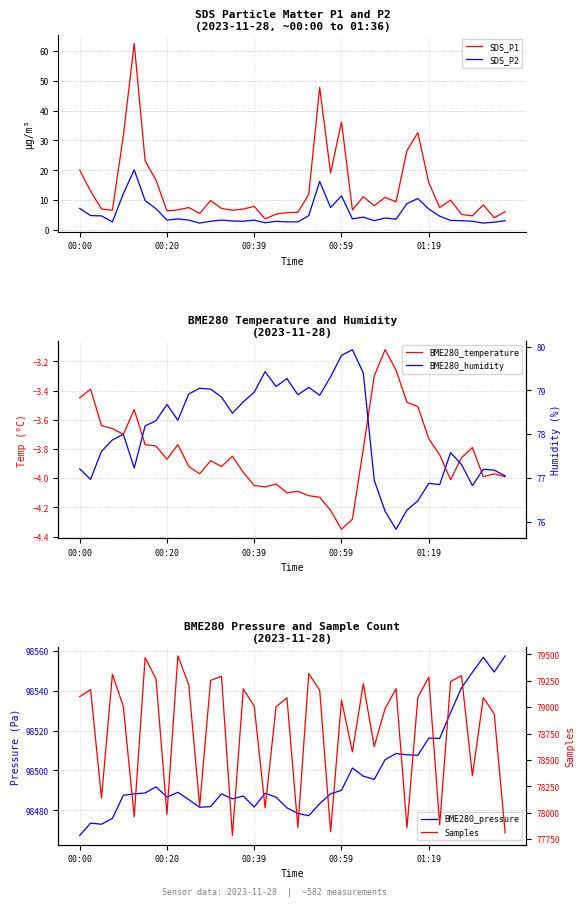

Reading left to right, transcribe all the data shown in this chart.

SDS_P1: 20.1	13.1	7.1	6.7	31.5	62.4	23.2	16.7	6.5	6.8	7.6	5.6	9.9	7.3	6.7	7.1	8.0	3.8	5.4	5.9	6.0	12.0	47.7	19.1	36.2	6.8	11.2	8.2	11.0	9.5	26.6	32.6	15.9	7.6	10.1	5.3	4.8	8.5	4.2	6.2
SDS_P2: 7.3	4.9	4.8	2.8	12.2	20.2	9.9	7.2	3.4	3.8	3.4	2.4	3.0	3.4	3.1	3.0	3.4	2.5	3.0	2.8	2.8	4.9	16.3	7.6	11.5	3.8	4.4	3.2	4.1	3.7	8.9	10.6	7.1	4.7	3.3	3.2	3.0	2.4	2.7	3.2
BME280_temperature: -3.5	-3.4	-3.6	-3.7	-3.7	-3.5	-3.8	-3.8	-3.9	-3.8	-3.9	-4.0	-3.9	-3.9	-3.9	-4.0	-4.0	-4.1	-4.0	-4.1	-4.1	-4.1	-4.1	-4.2	-4.3	-4.3	-3.8	-3.3	-3.1	-3.3	-3.5	-3.5	-3.7	-3.8	-4.0	-3.9	-3.8	-4.0	-4.0	-4.0
BME280_humidity: 77.2	77.0	77.6	77.9	78.0	77.2	78.2	78.3	78.7	78.3	78.9	79.0	79.0	78.8	78.5	78.7	79.0	79.4	79.1	79.3	78.9	79.1	78.9	79.3	79.8	79.9	79.4	77.0	76.2	75.8	76.3	76.5	76.9	76.8	77.6	77.3	76.8	77.2	77.2	77.0
BME280_pressure: 98467.4	98473.6	98473.1	98476.0	98487.6	98488.3	98488.7	98491.8	98486.7	98489.1	98485.4	98481.6	98481.9	98488.3	98485.8	98487.2	98481.7	98488.6	98486.6	98481.3	98478.5	98477.4	98483.4	98488.3	98490.1	98501.2	98497.1	98495.6	98505.4	98508.5	98507.9	98507.6	98516.2	98516.1	98529.0	98541.4	98549.2	98556.7	98549.3	98557.4
Samples: 79100.0	79167.0	78138.0	79312.0	79007.0	77962.0	79470.0	79267.0	77986.0	79486.0	79211.0	78062.0	79254.0	79293.0	77784.0	79173.0	79010.0	78046.0	79003.0	79089.0	77859.0	79318.0	79162.0	77819.0	79067.0	78577.0	79223.0	78627.0	78988.0	79176.0	77857.0	79091.0	79286.0	77885.0	79244.0	79299.0	78351.0	79091.0	78937.0	77809.0